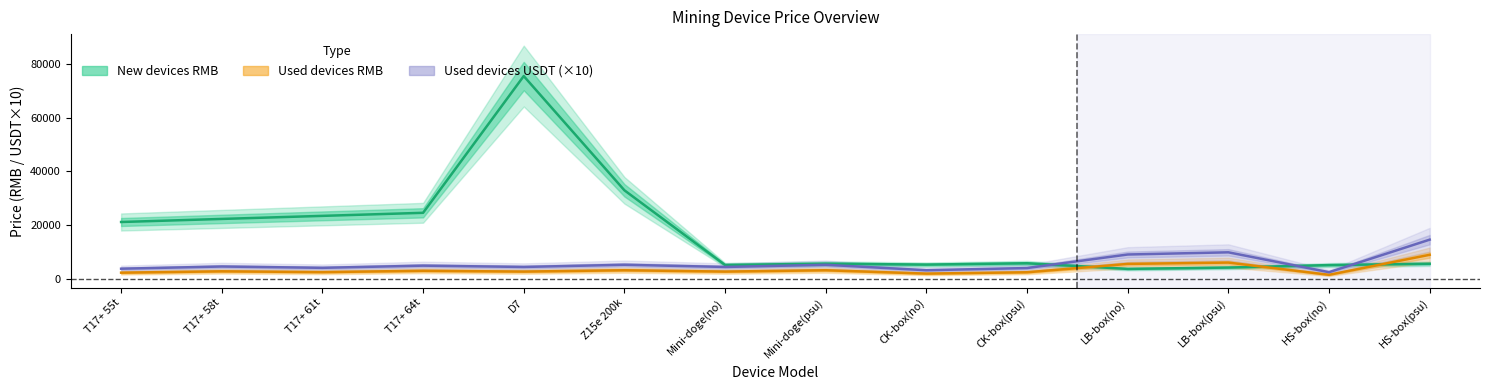

What is the maximum value shown in the chart?

75500.0